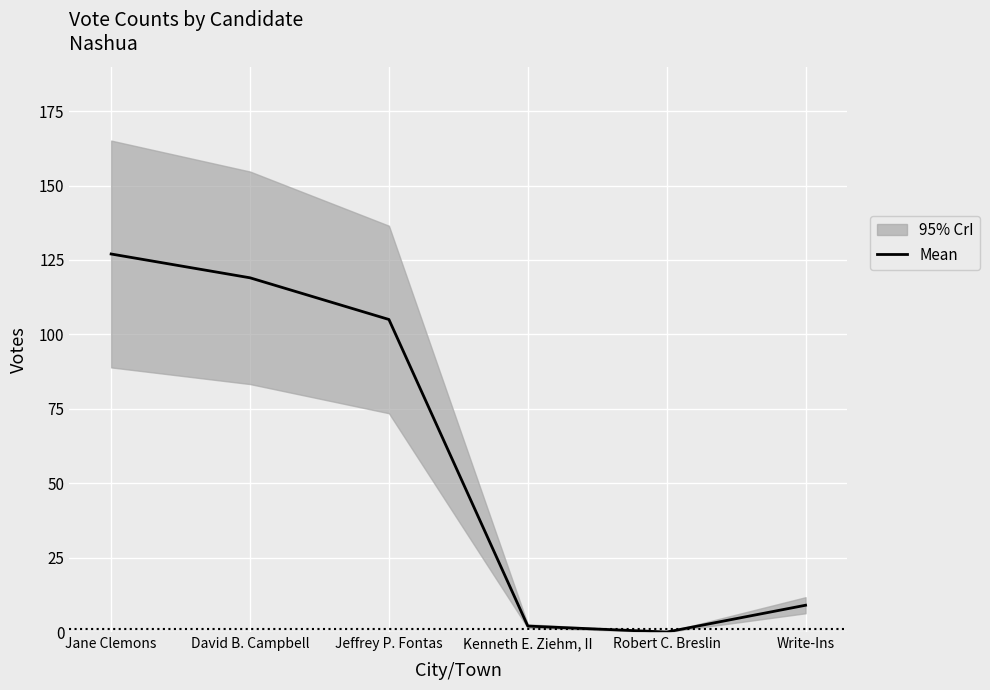

What is the change in value from Jane Clemons to Kenneth E. Ziehm, II?

-125